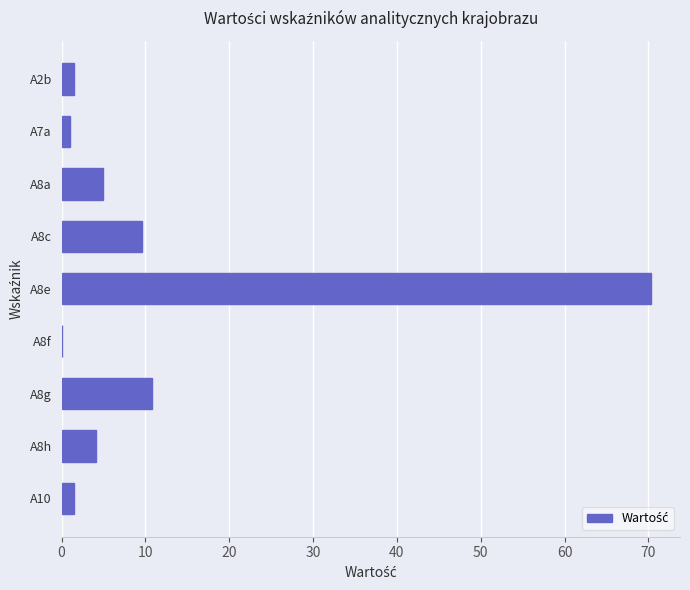

Approximately how many times larger is the value at A8h compared to A8a?

0.8